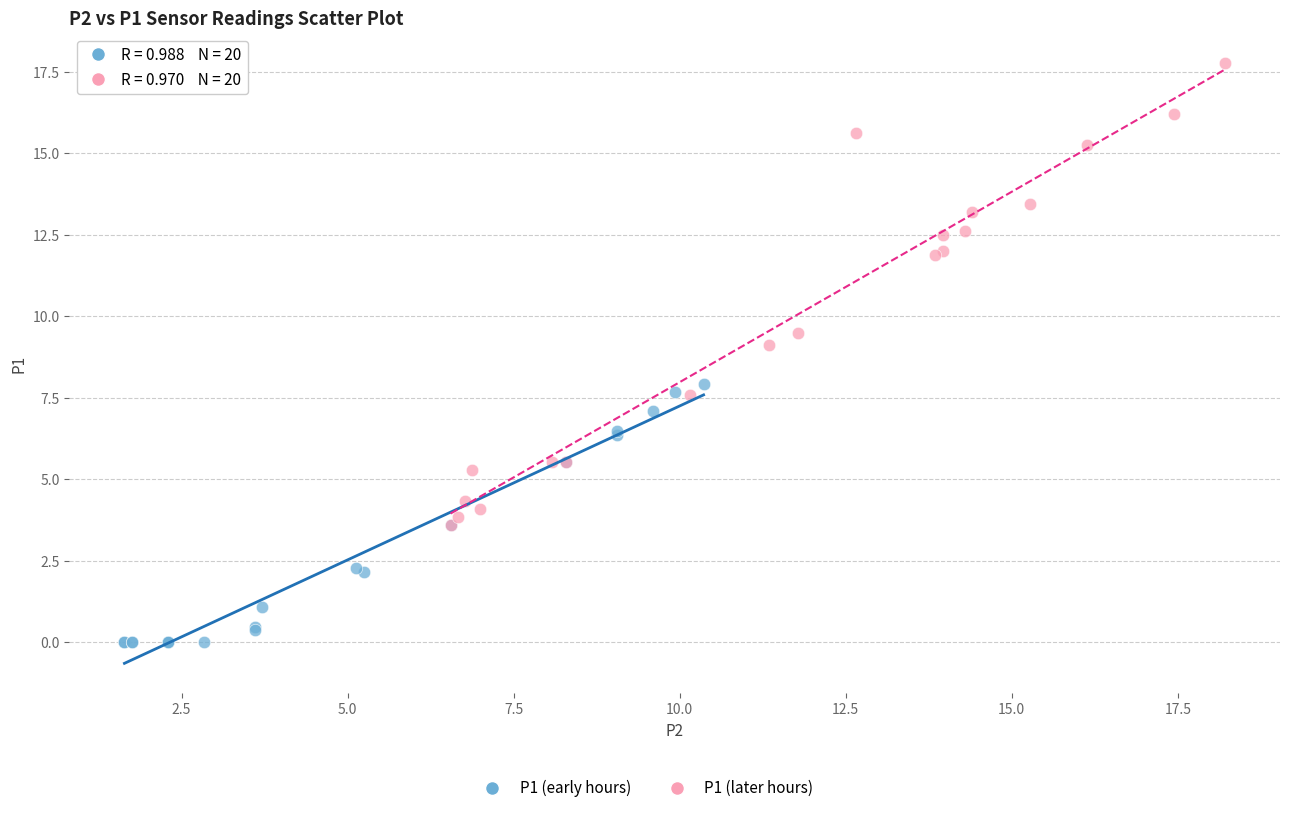

Which series reaches the maximum Y coordinate?

P1 (later hours)